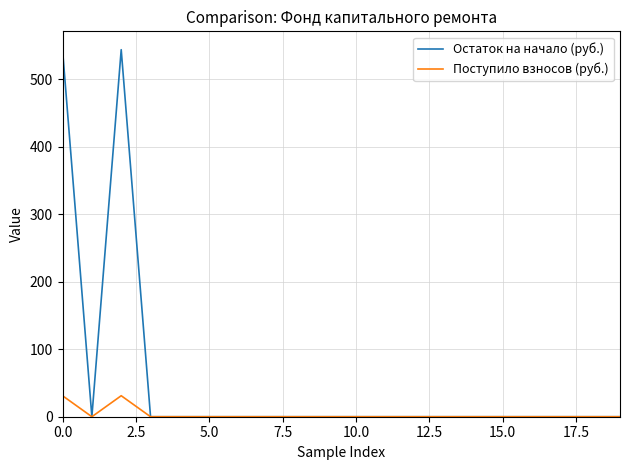

Does the chart have visible grid lines?

Yes